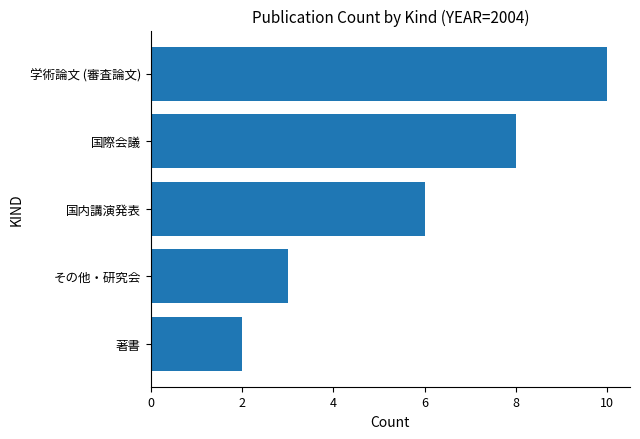

Read the value at 国内講演発表.

6